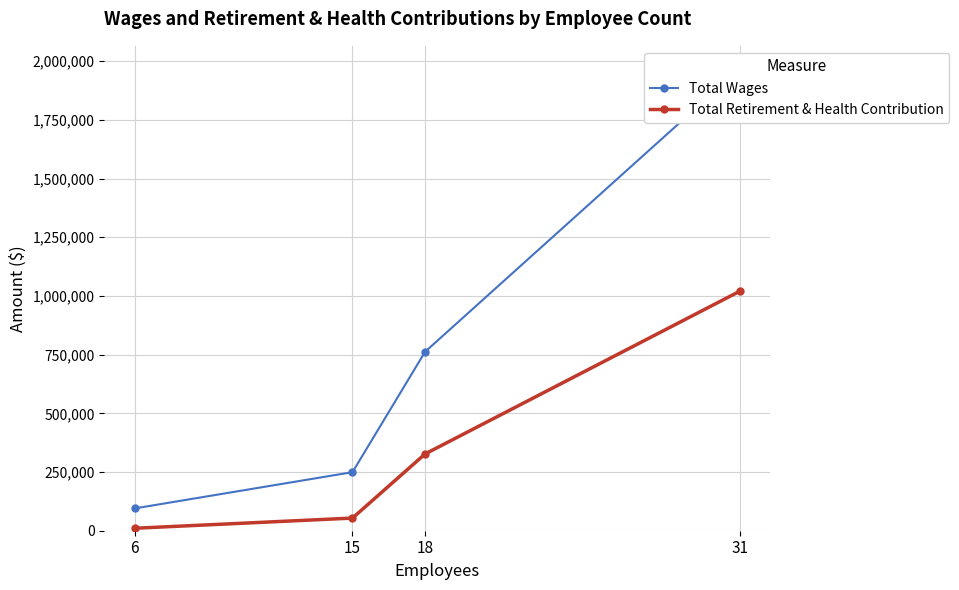

Is the value of Total Retirement & Health Contribution at 31 greater than the value of Total Wages at 31?

No